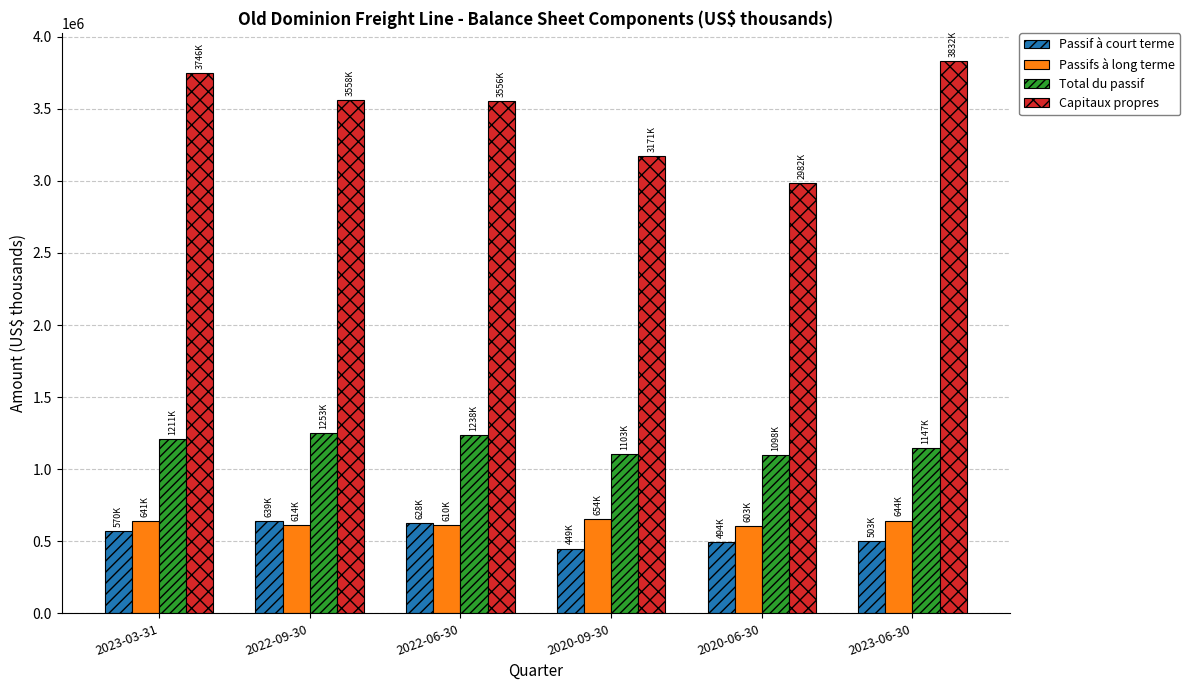

Which category has the highest value across all series?

2023-06-30